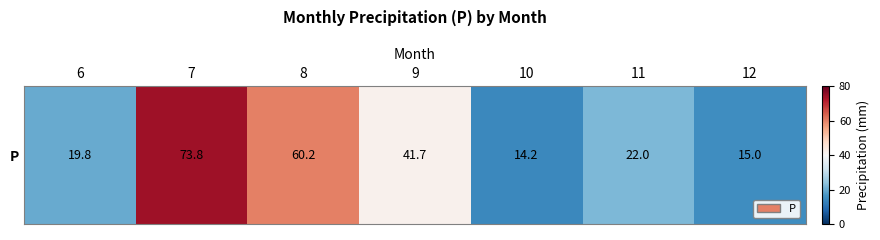

List the labels in order of value, smallest first.

10, 12, 6, 11, 9, 8, 7